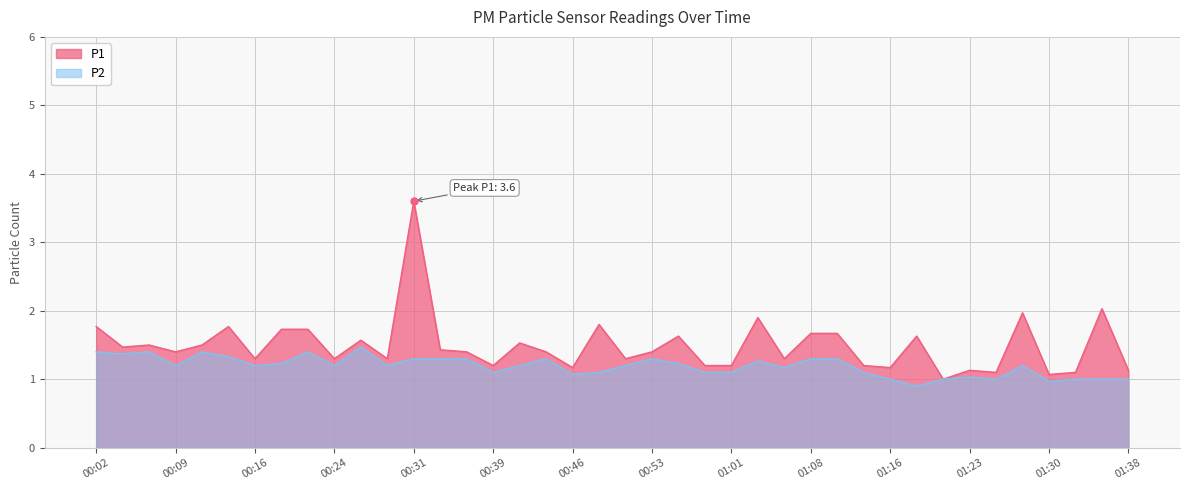

True or false: P2 and P1 cross at least once.

False